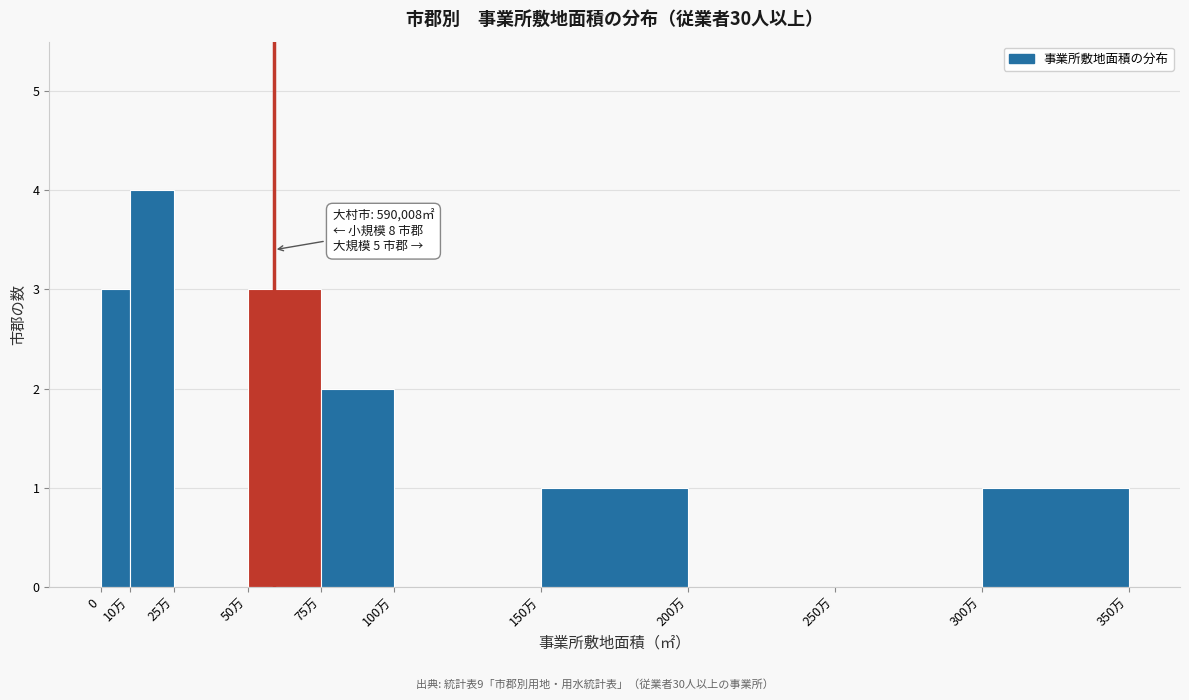

Reading left to right, list all the values displayed in this chart.

0=3	10万=4	25万=0	50万=3	75万=2	100万=0	150万=1	200万=0	250万=0	300万=1